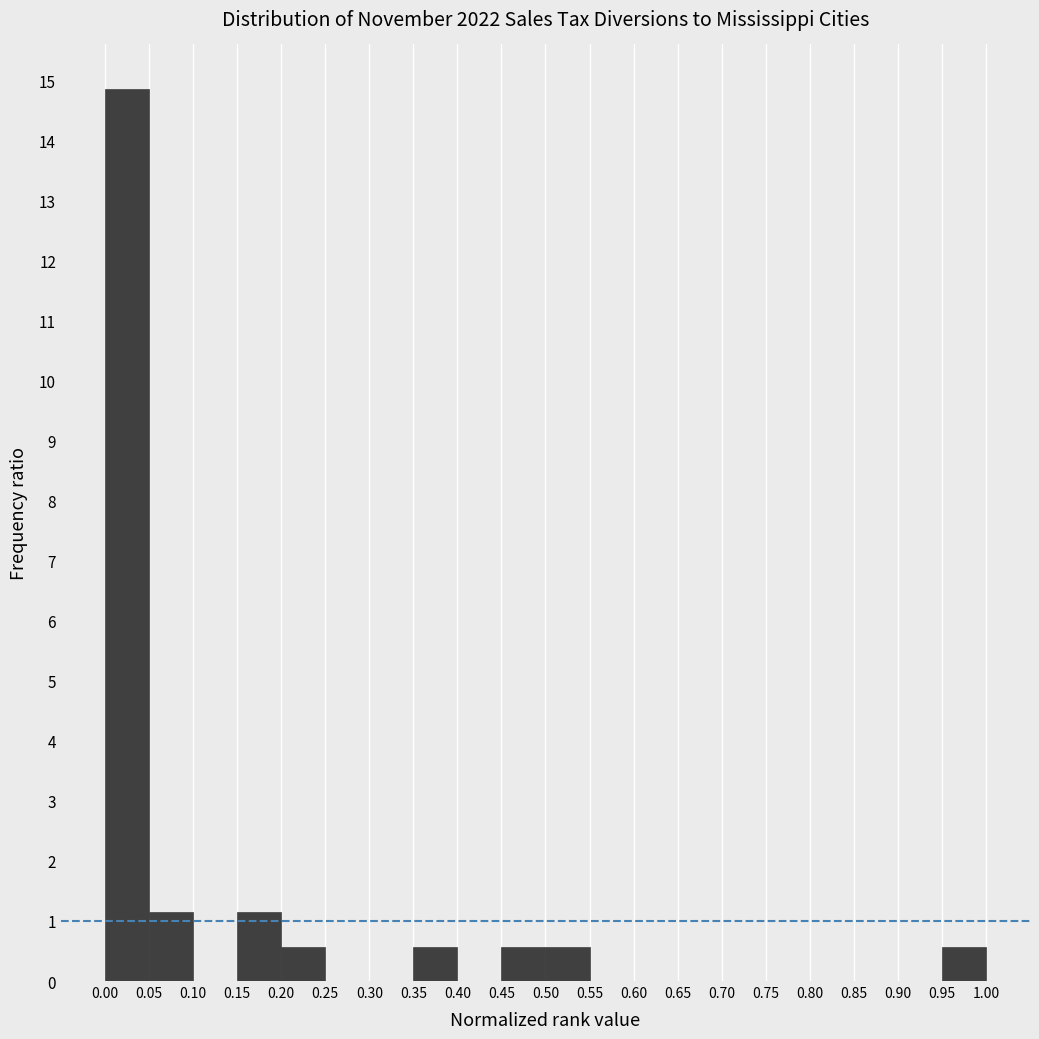

Over which range of the x-axis is the bar tallest?

0.00 to 0.05